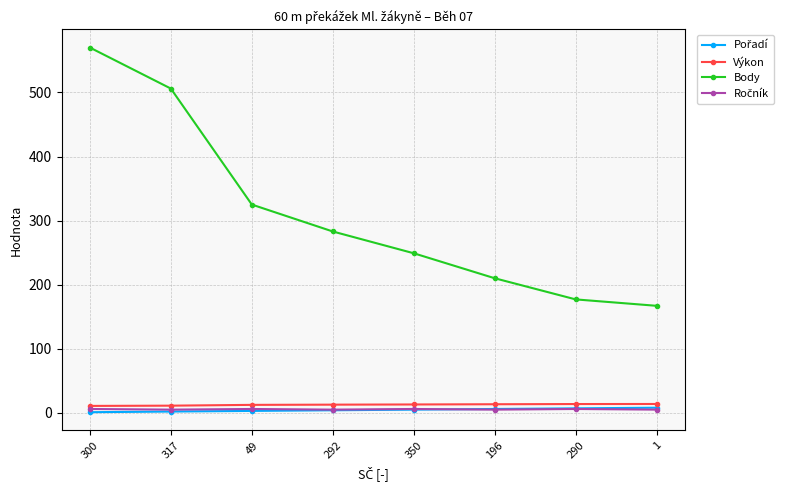

The Výkon series shows 13.4 at 196. True or false?

True